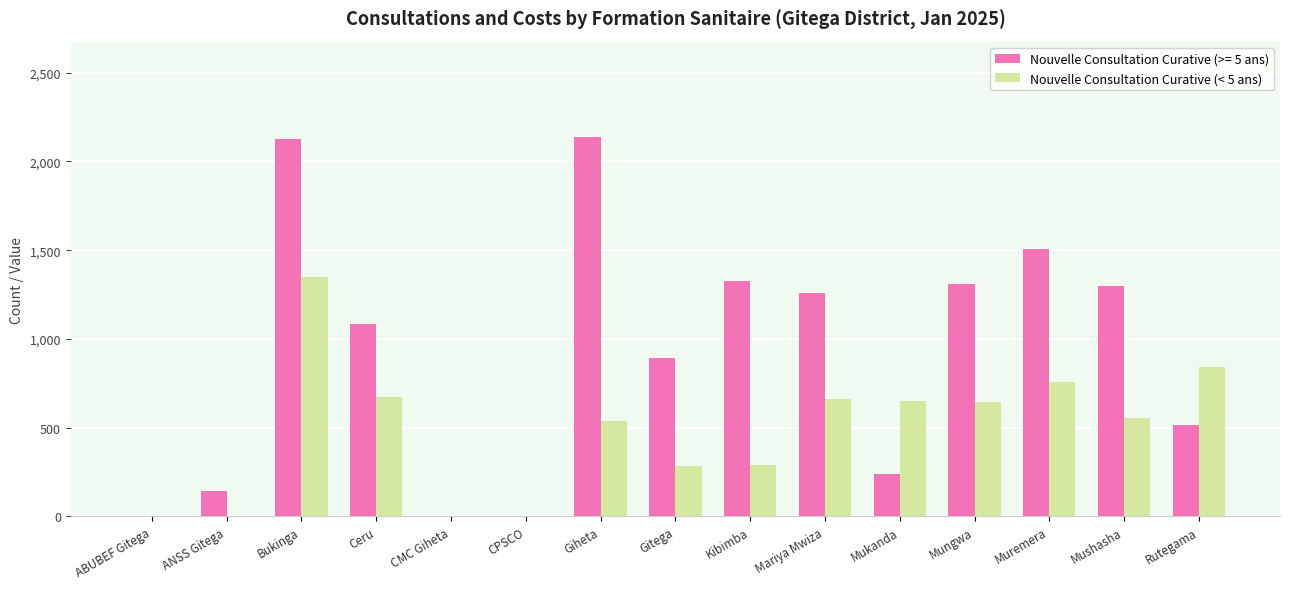

Is it true that Nouvelle Consultation Curative (< 5 ans) equals 509 at Rutegama?

False